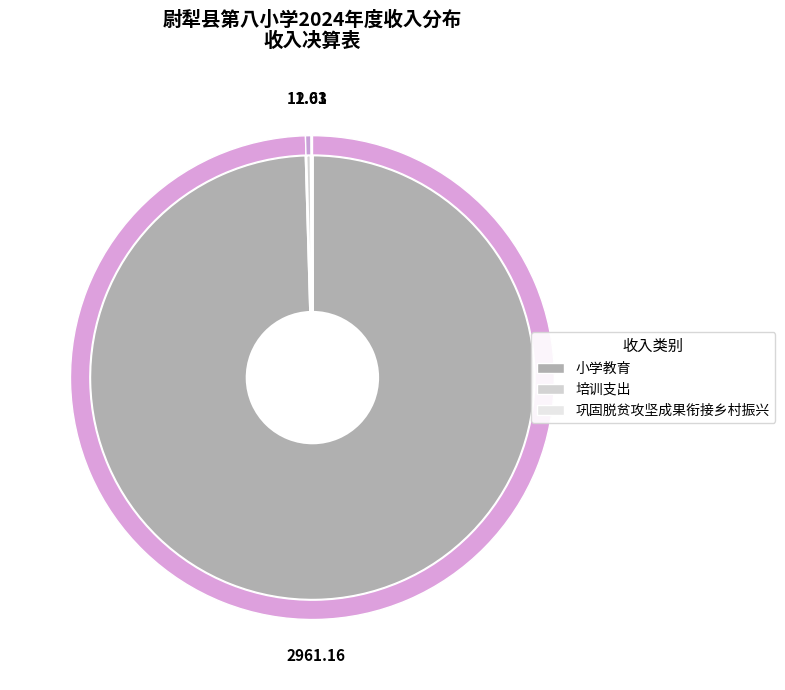

Which category has the biggest portion of the pie?

小学教育